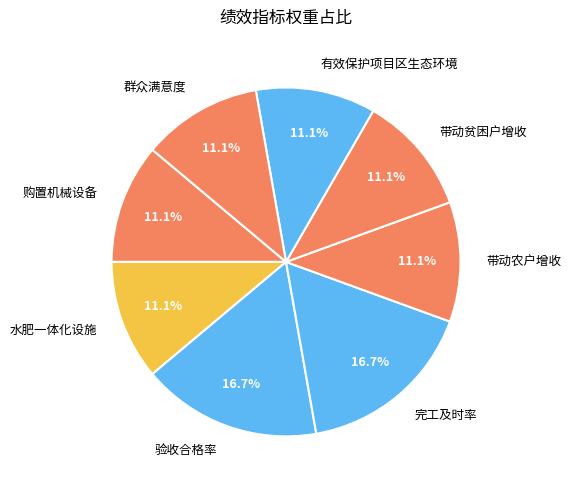

How many slices are in this pie chart?

8